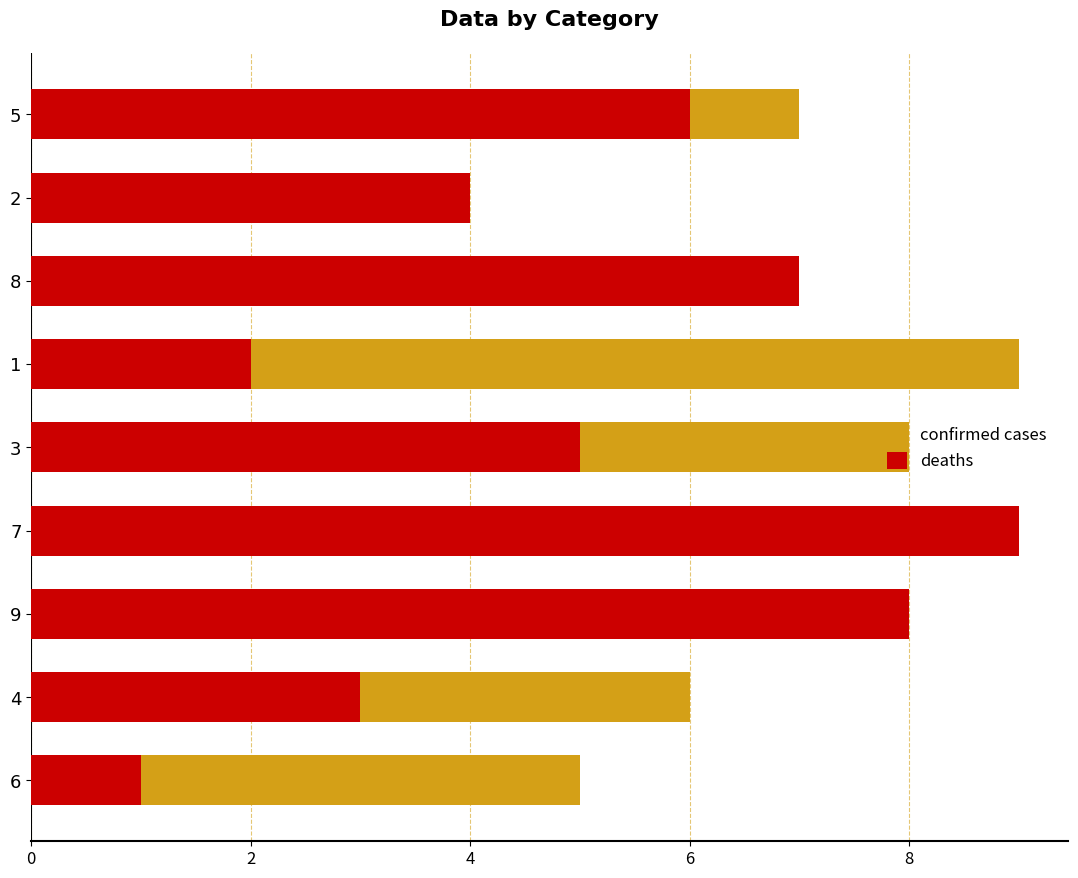

Are the bars horizontal?

Yes